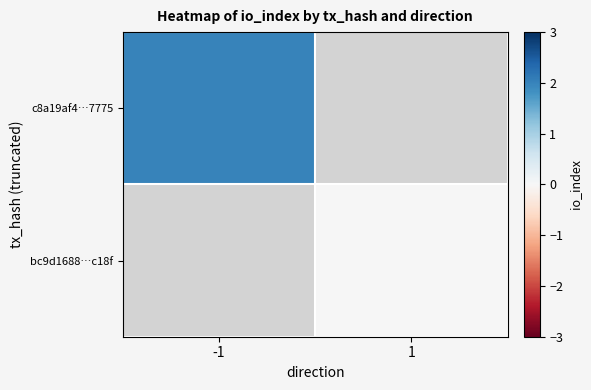

Which has a higher value, 1 or -1?

-1